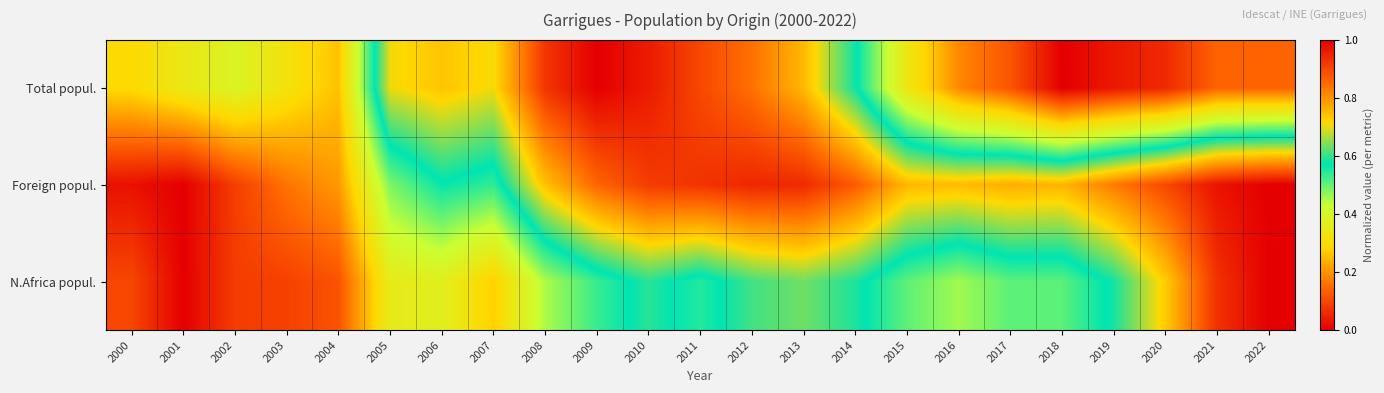

Reading left to right, list all the values displayed in this chart.

Total popul.: 2000=0.3	2001=0.3	2002=0.4	2003=0.3	2004=0.3	2005=0.7	2006=0.7	2007=0.7	2008=0.9	2009=1.0	2010=1.0	2011=0.9	2012=0.8	2013=0.8	2014=0.6	2015=0.3	2016=0.2	2017=0.1	2018=0.0	2019=0.0	2020=0.1	2021=0.1	2022=0.1
Foreign popul.: 2000=0.0	2001=0.0	2002=0.1	2003=0.2	2004=0.2	2005=0.5	2006=0.6	2007=0.5	2008=0.7	2009=0.9	2010=0.9	2011=0.9	2012=0.9	2013=0.9	2014=0.9	2015=0.8	2016=0.7	2017=0.8	2018=0.8	2019=0.8	2020=0.9	2021=1.0	2022=1.0
N.Africa popul.: 2000=0.1	2001=0.0	2002=0.1	2003=0.1	2004=0.1	2005=0.4	2006=0.4	2007=0.3	2008=0.5	2009=0.5	2010=0.6	2011=0.5	2012=0.6	2013=0.6	2014=0.6	2015=0.5	2016=0.5	2017=0.5	2018=0.5	2019=0.6	2020=0.7	2021=0.9	2022=1.0